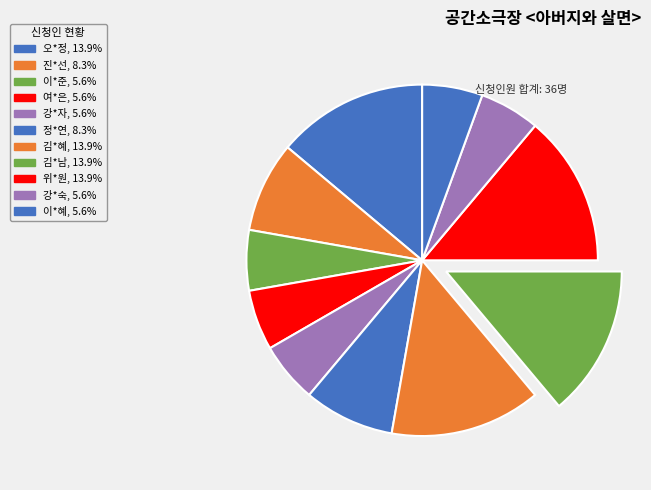

Which has a higher value, 여*은 or 이*혜?

여*은